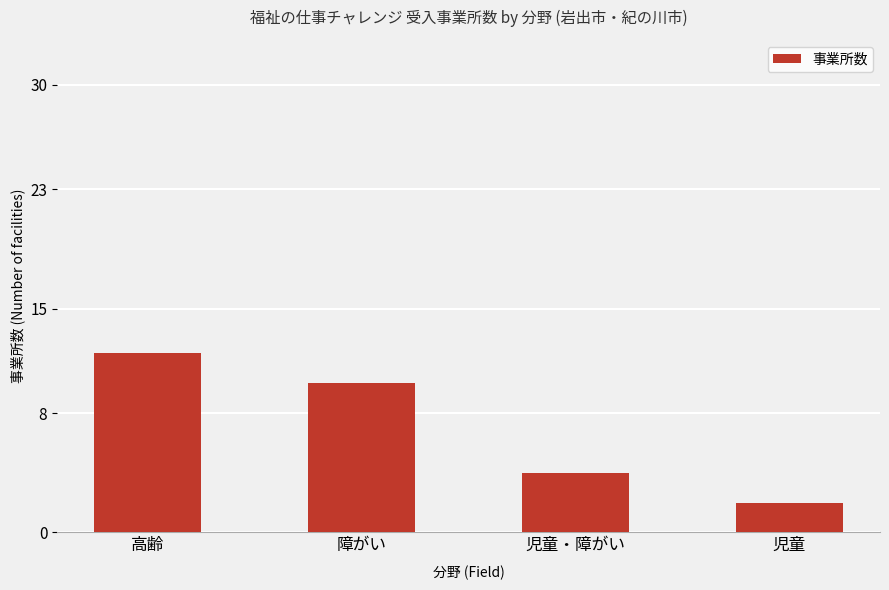

Reading left to right, extract all data points from this chart.

高齢=12	障がい=10	児童・障がい=4	児童=2